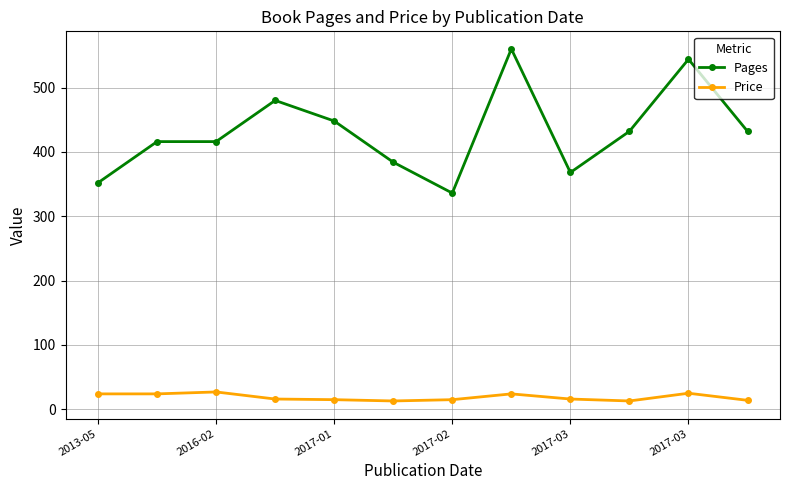

Rank the series by their average value, from lowest to highest.

Price, Pages